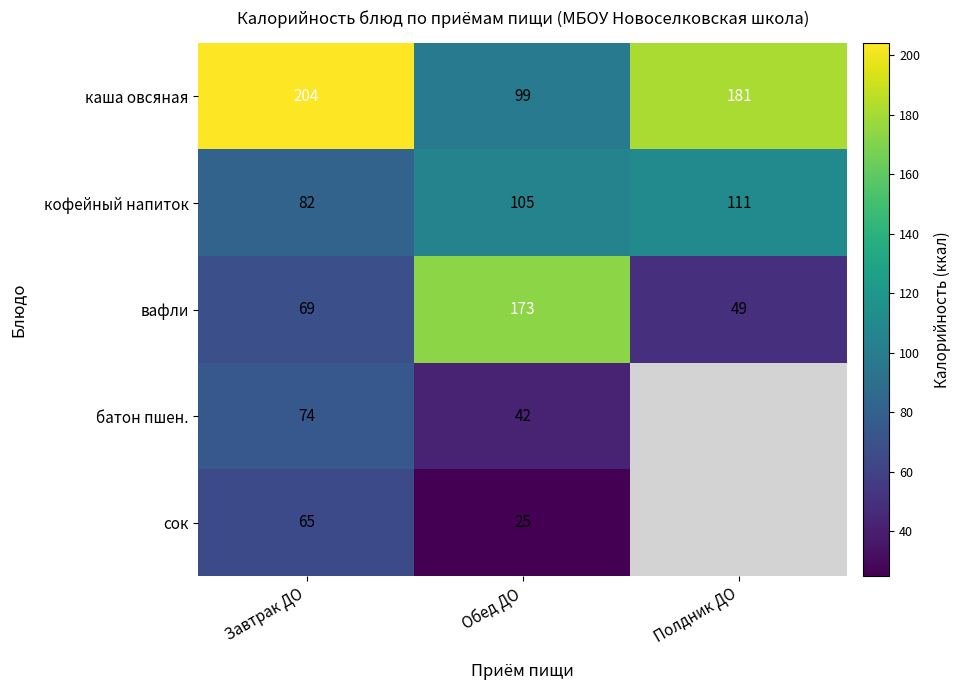

Which has a higher value, Обед ДО or Завтрак ДО?

Завтрак ДО